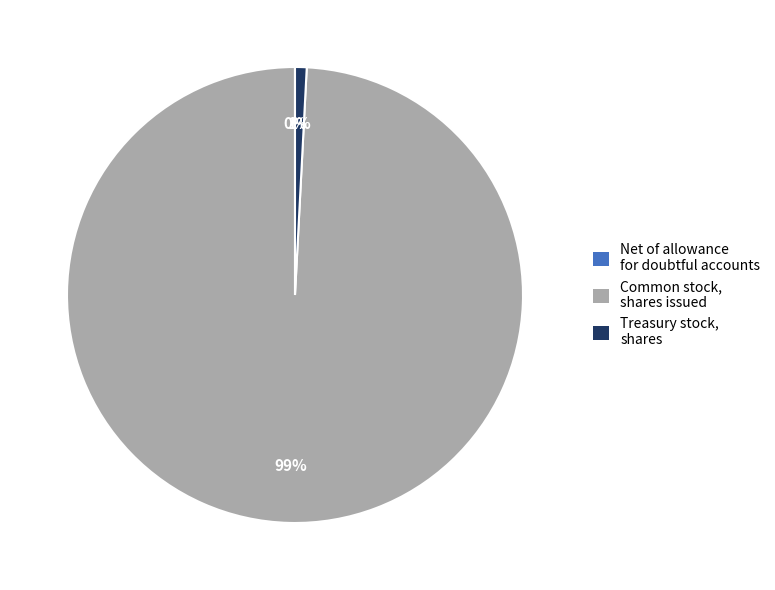

What is the largest slice in the pie chart?

Common stock, shares issued